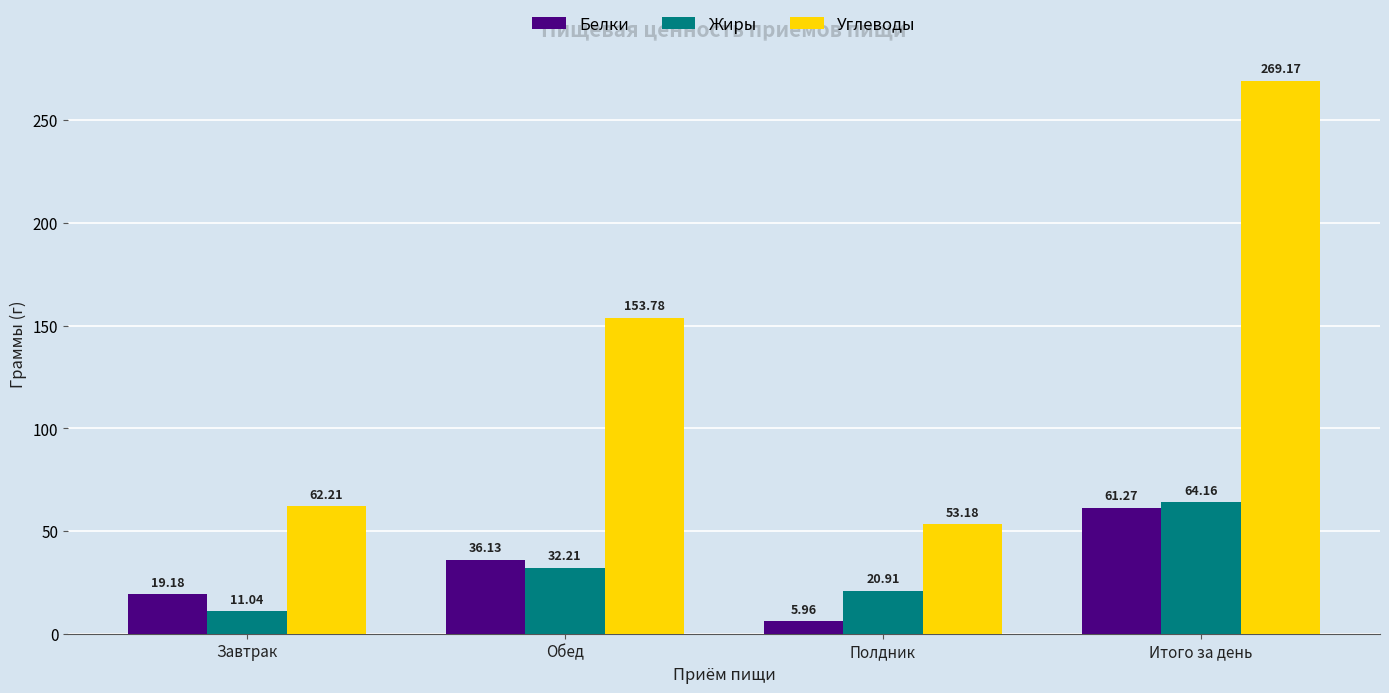

At which category is the sum across all series the highest?

Итого за день